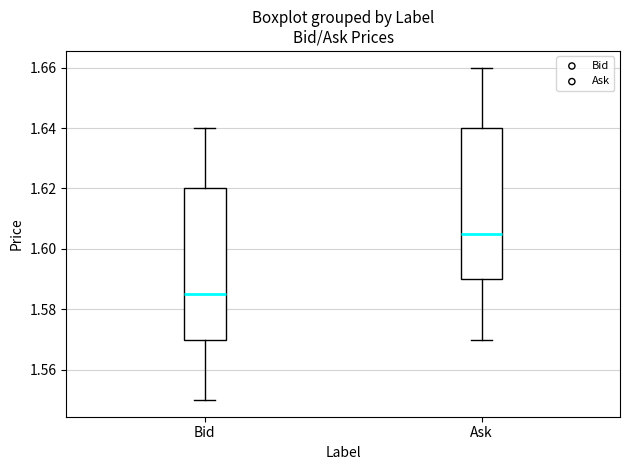

Where does the upper whisker of the box for Bid end on the y-axis? The values are not printed on the chart, so give them approximately, as read against the axis.

1.640